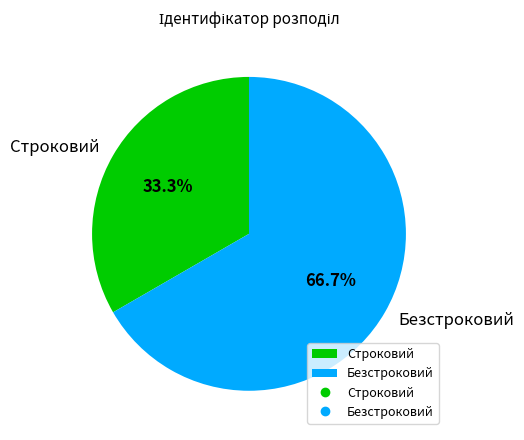

Which category has the smallest portion of the pie?

Строковий